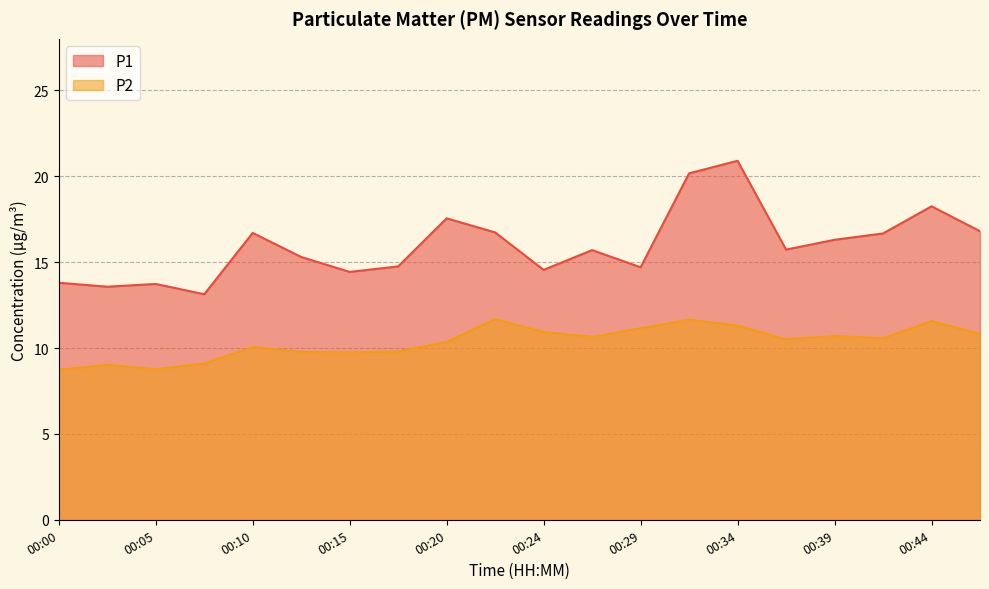

Which label corresponds to the smallest value in the chart?

00:00